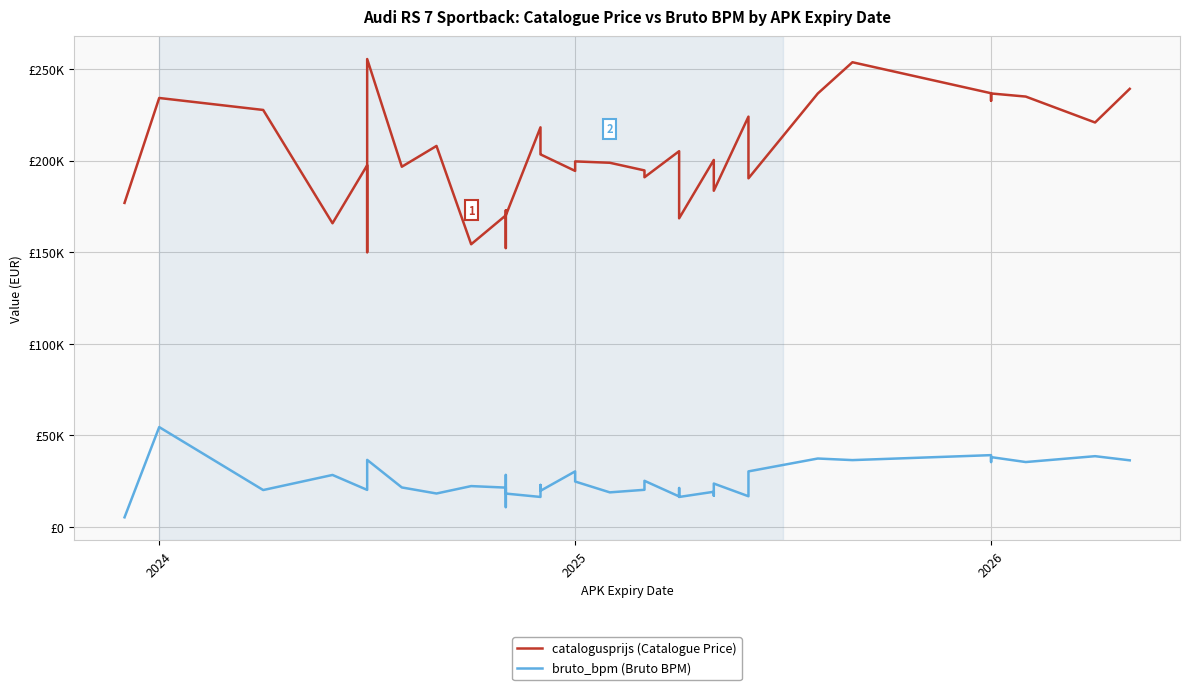

At how many categories does at least one series exceed 152810?

38